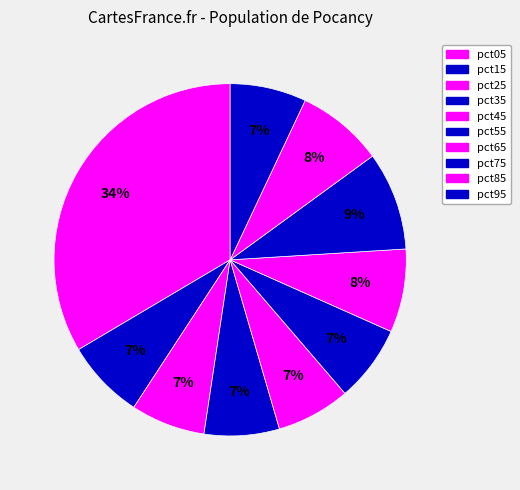

The pct15 slice represents 7% of the pie. True or false?

True